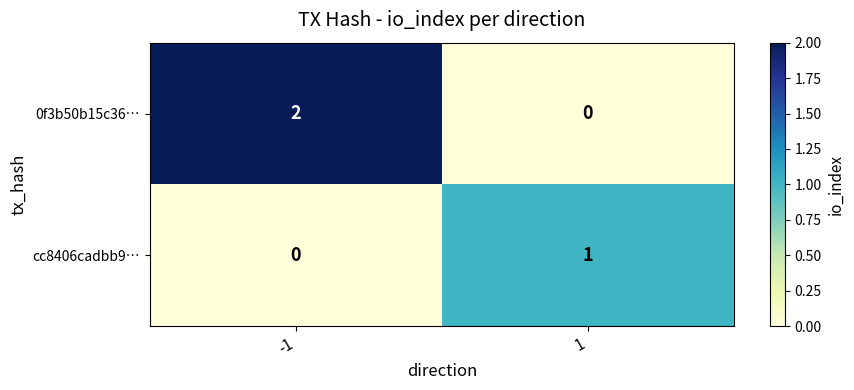

At which category is the sum across all series the highest?

-1